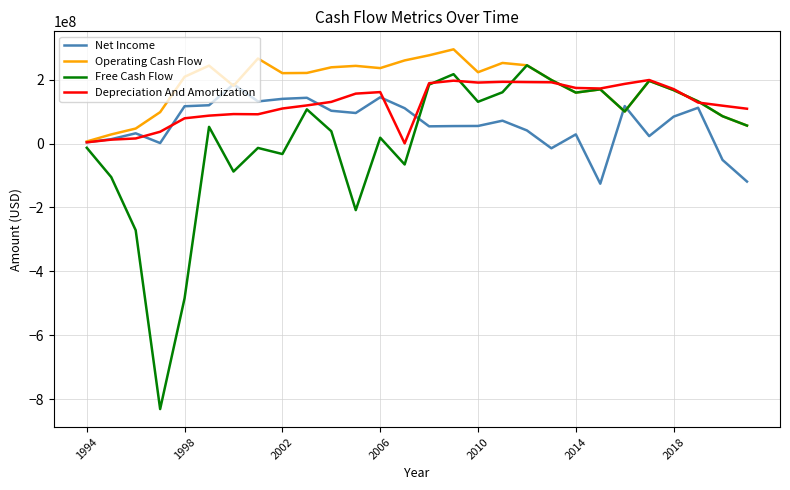

What is the maximum value for Free Cash Flow?

244706000